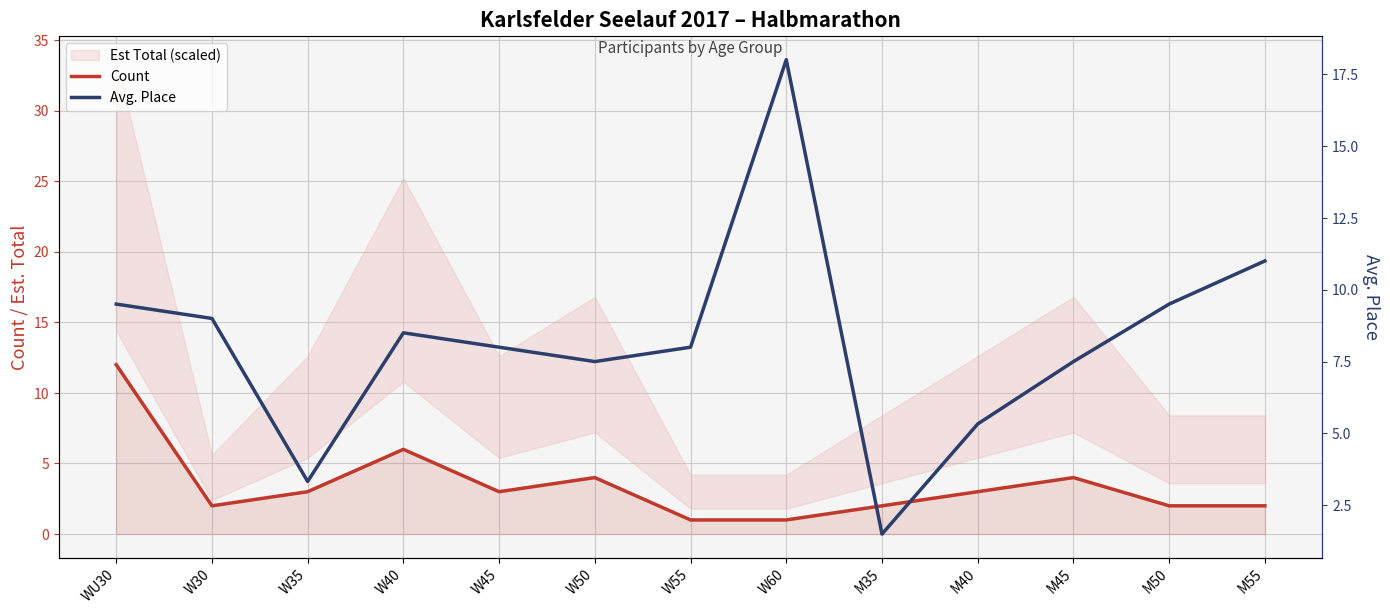

What is the sum of all Avg. Place values?

106.7